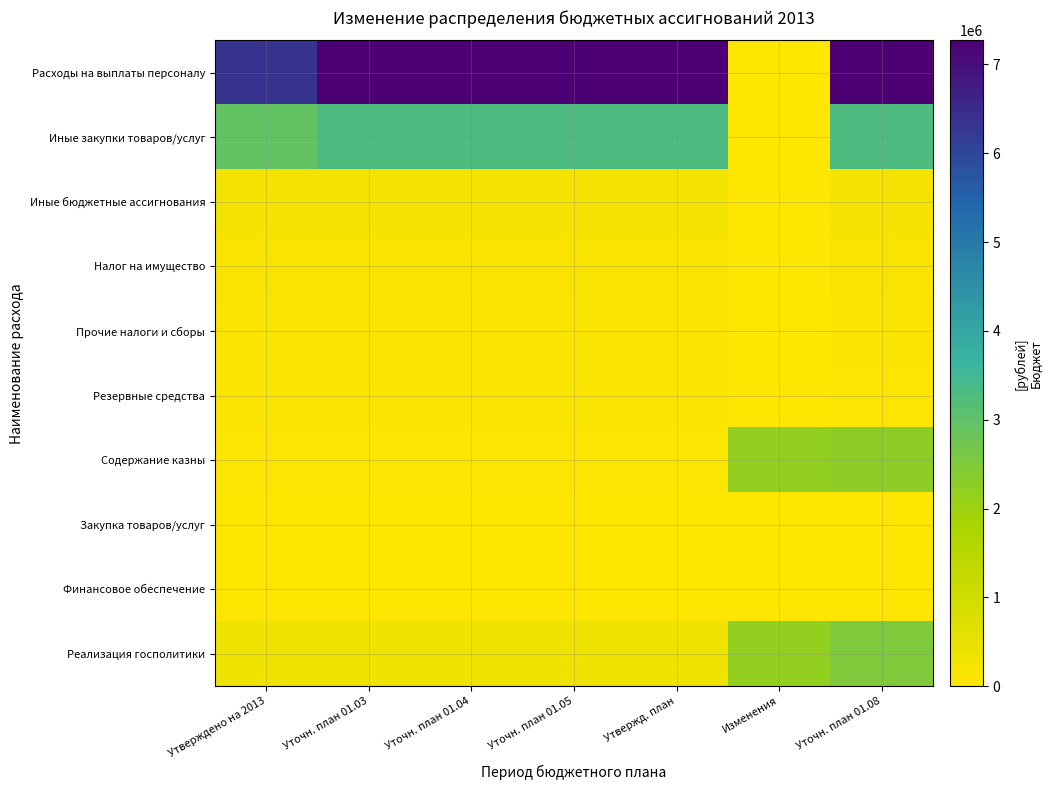

At which category is the sum across all series the highest?

Уточн. план 01.08